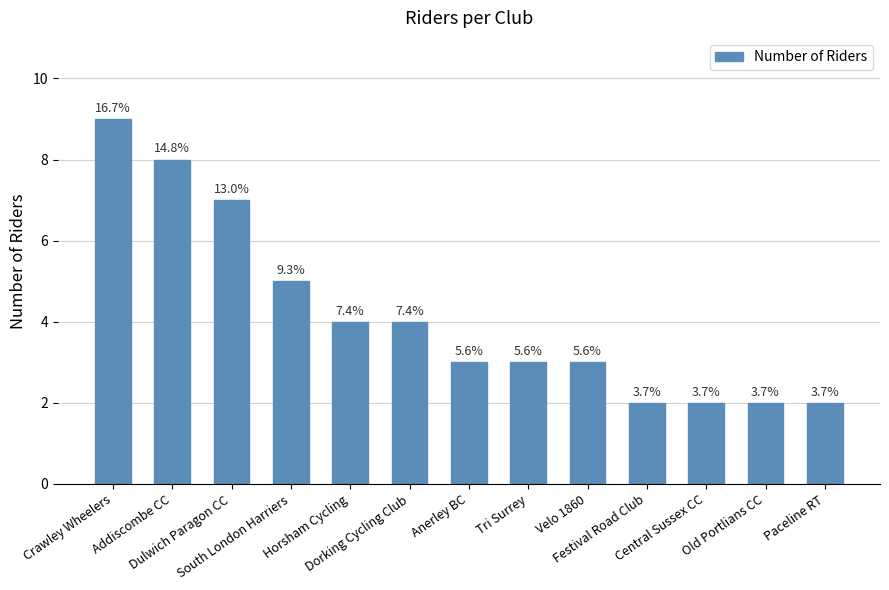

What is the label of the 5th bar from the right?

Velo 1860